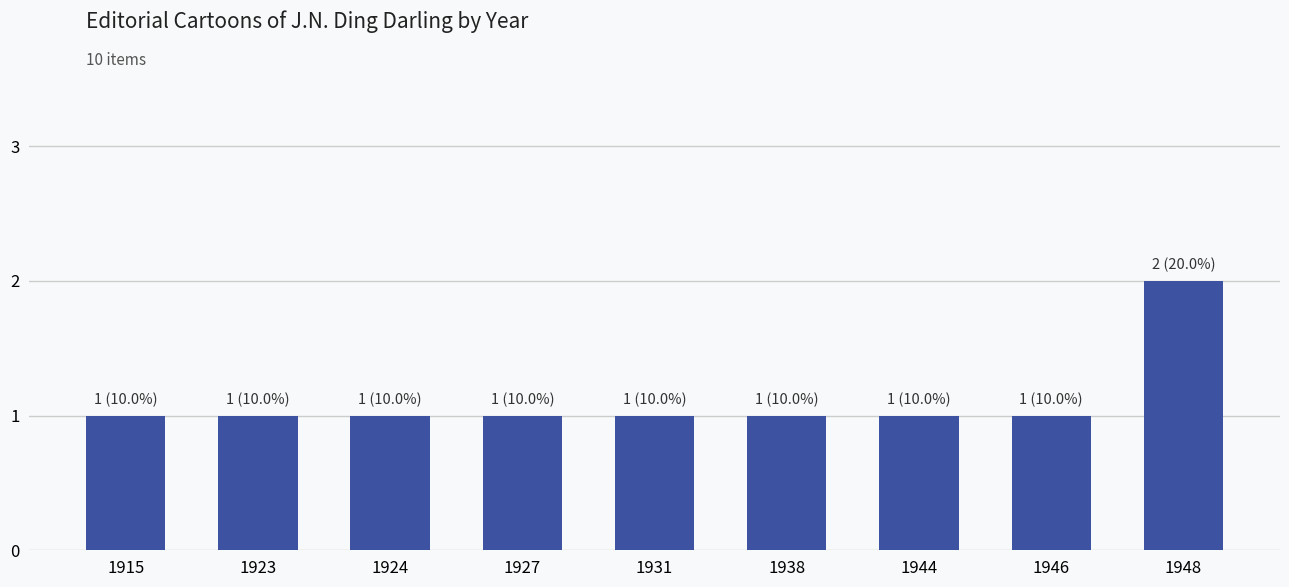

What is the maximum value shown in the chart?

2